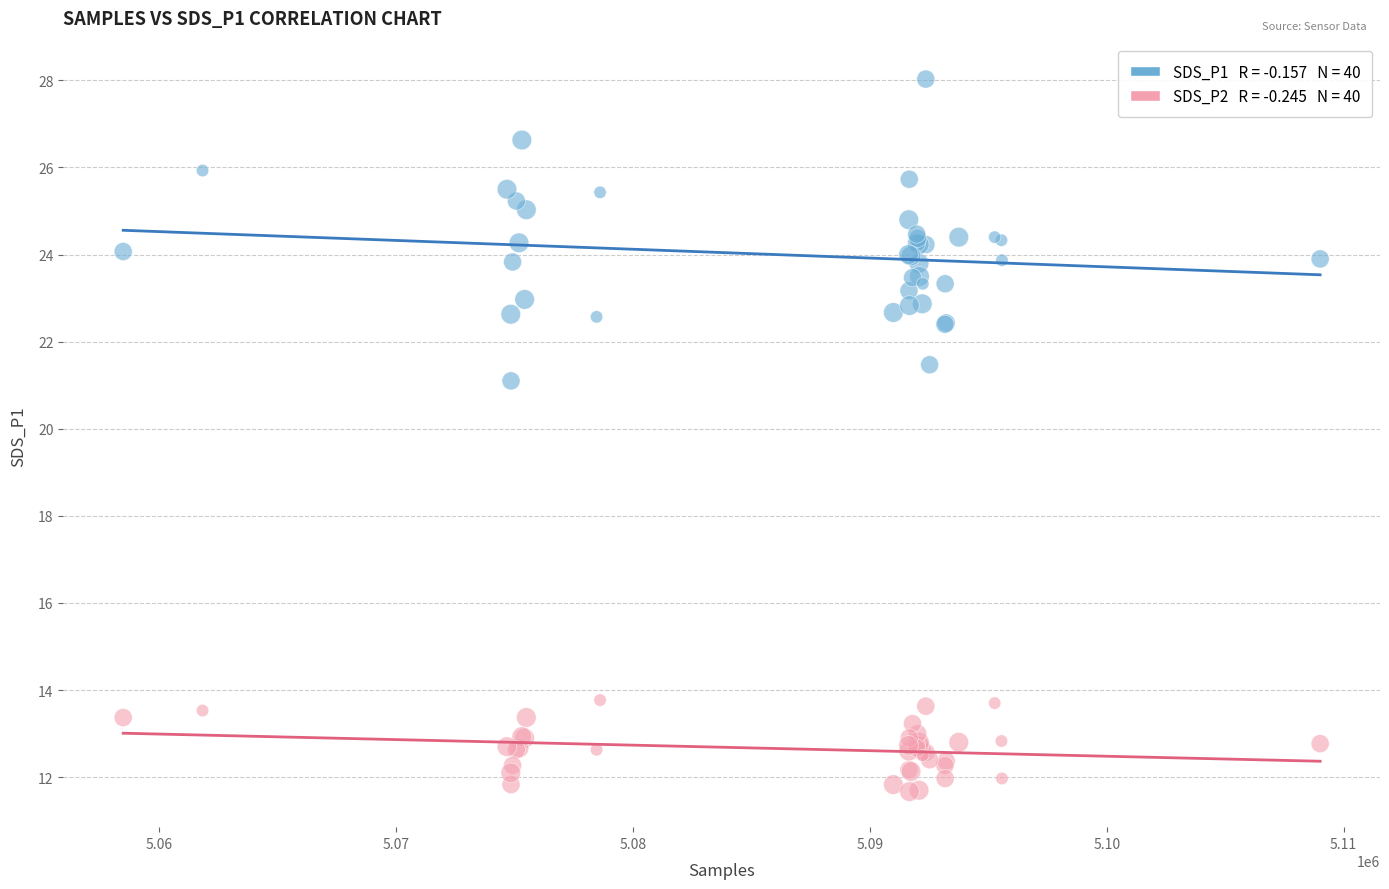

Across all series, what Y value is closest to 19?

21.1